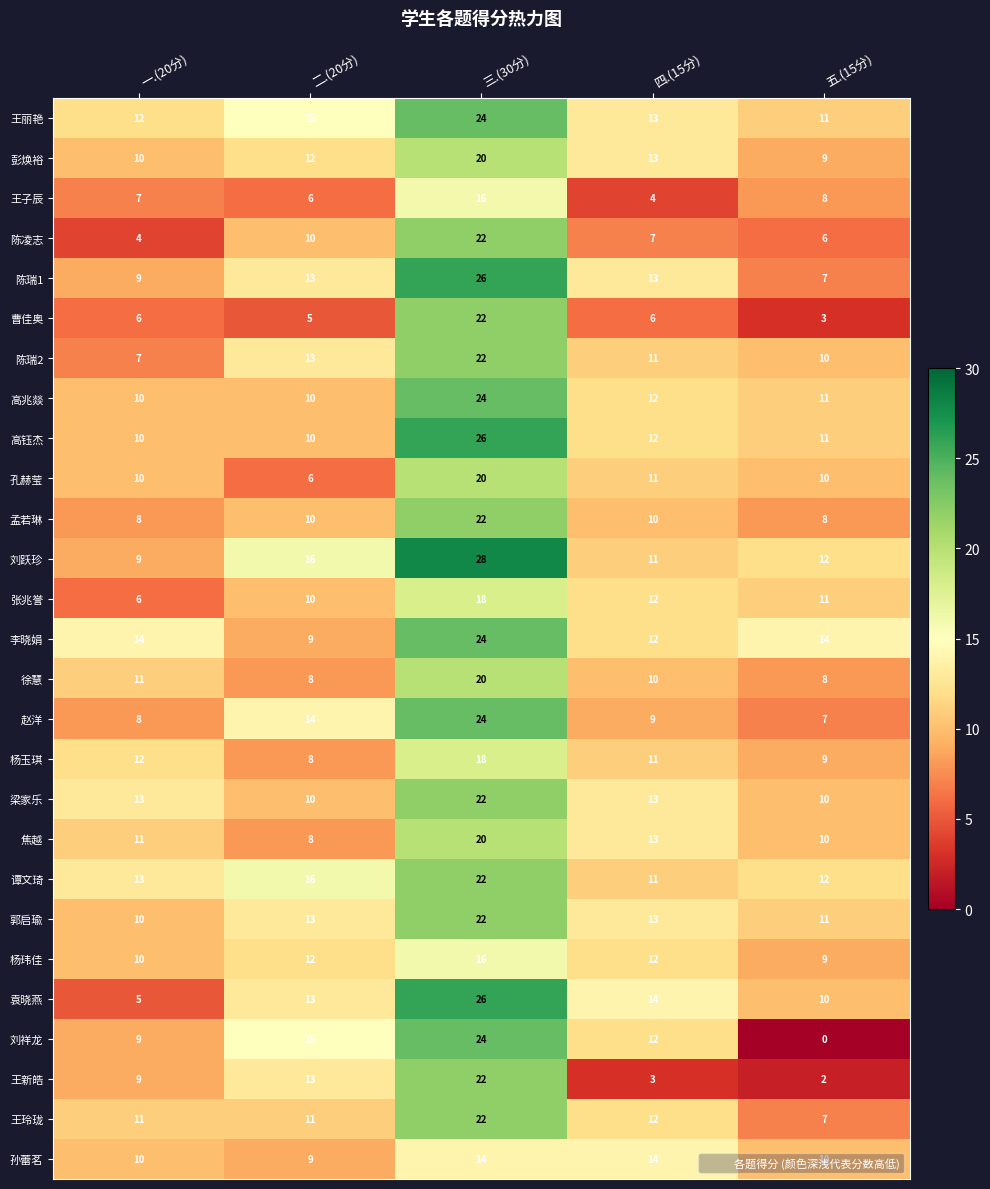

Which series has the largest range (max minus min)?

刘祥龙